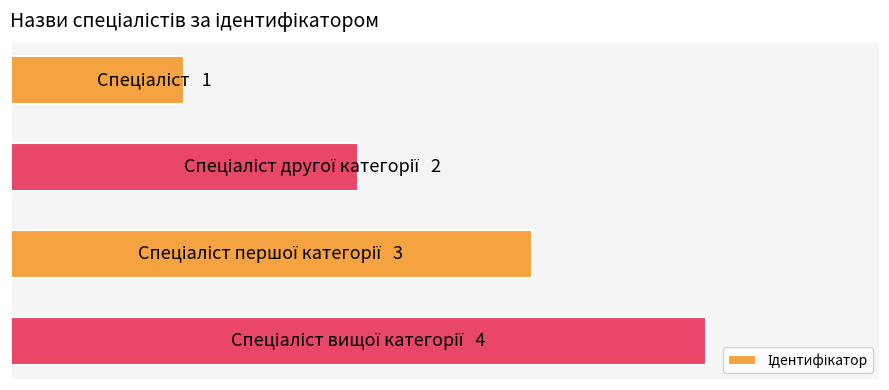

Are the bars horizontal?

Yes